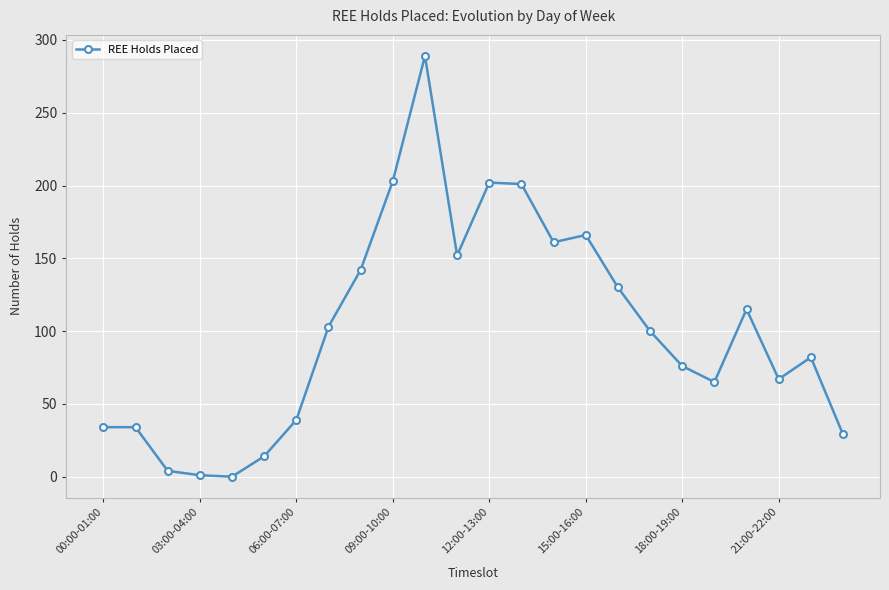

What is the sum of all values?

2409